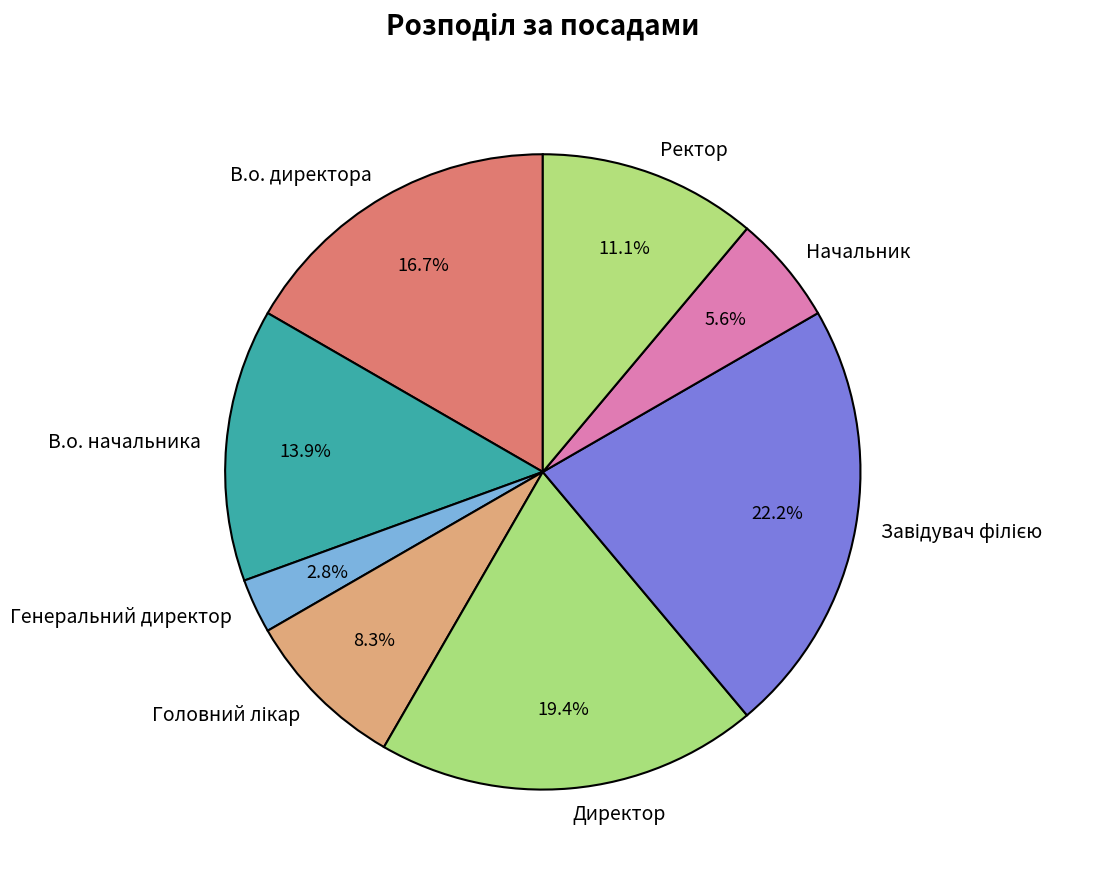

What percentage do Генеральний директор and В.о. начальника together represent?

16.7%